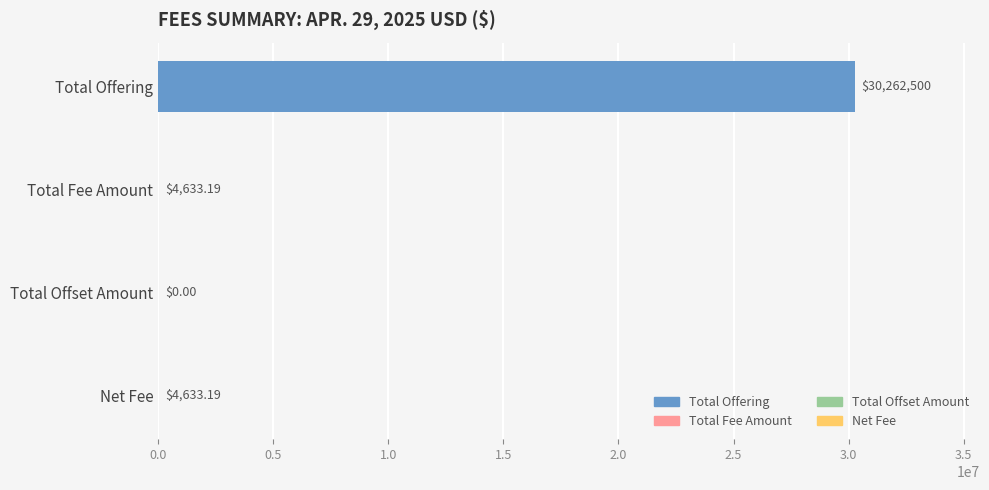

What is the difference between the maximum and minimum values?

30262500.0